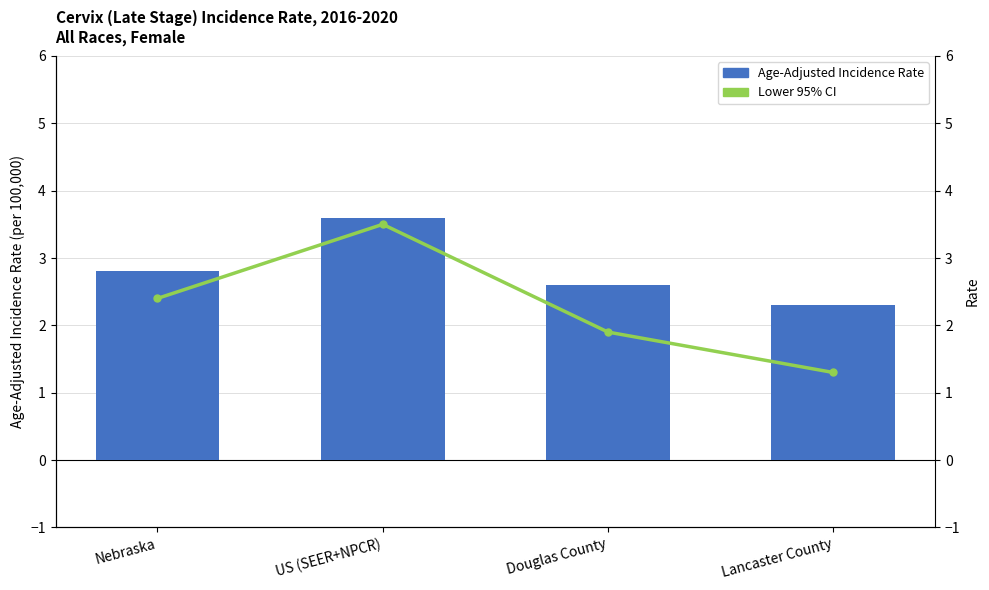

What is the sum of all Age-Adjusted Incidence Rate values?

11.3